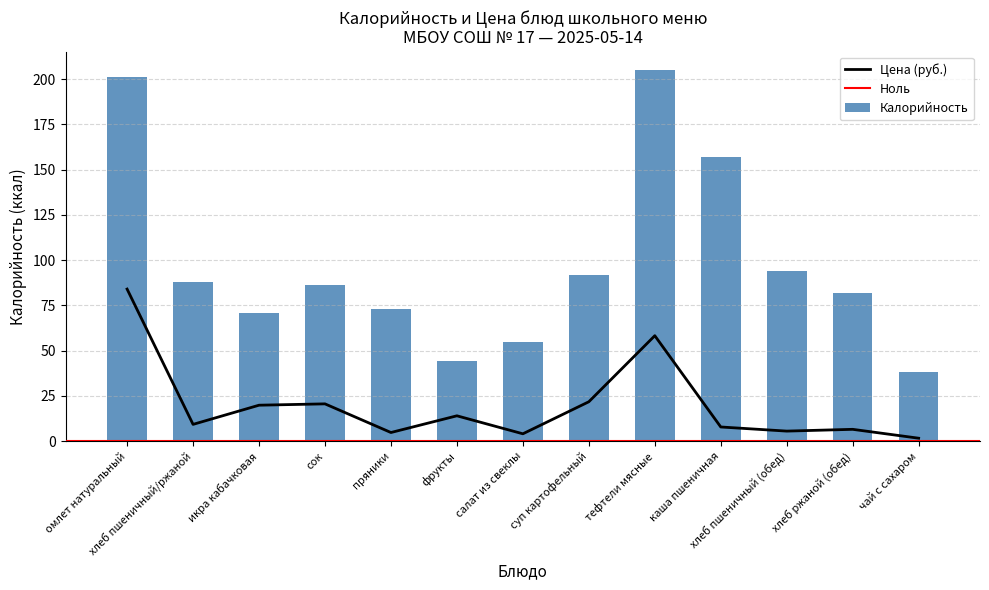

How many data points in Цена are above 9?

7